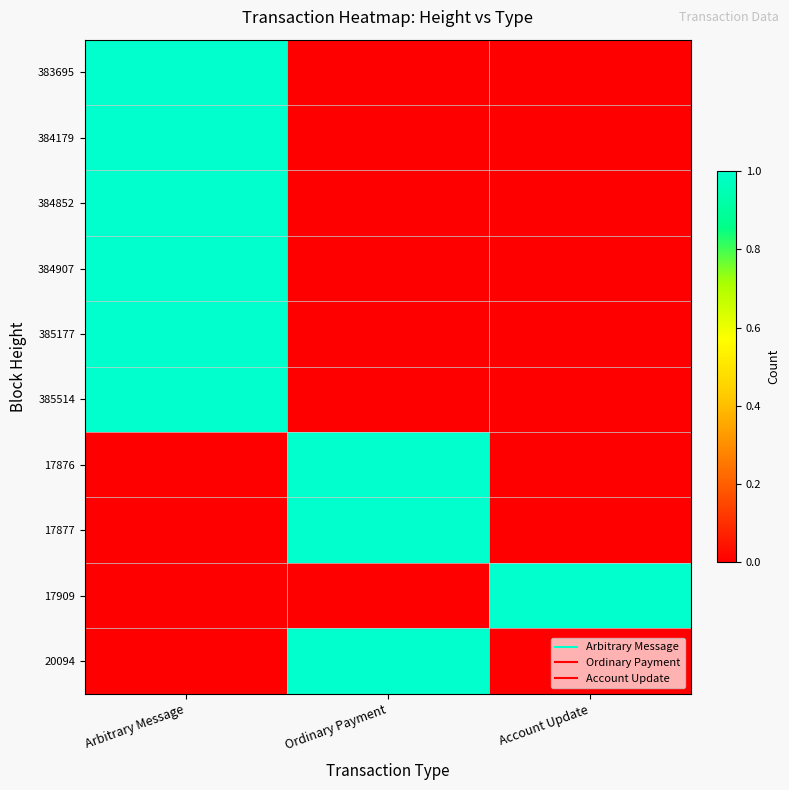

How many data points does each series have?

3